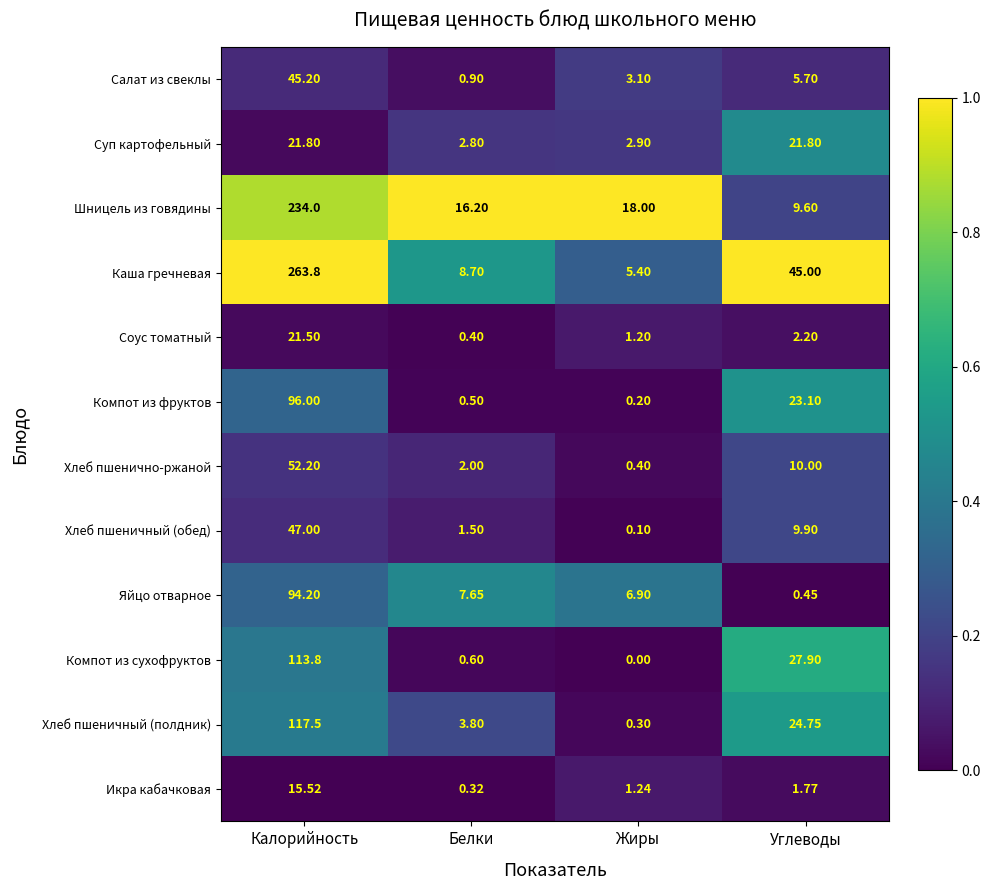

Which category has the lowest value in the Суп картофельный series?

Белки